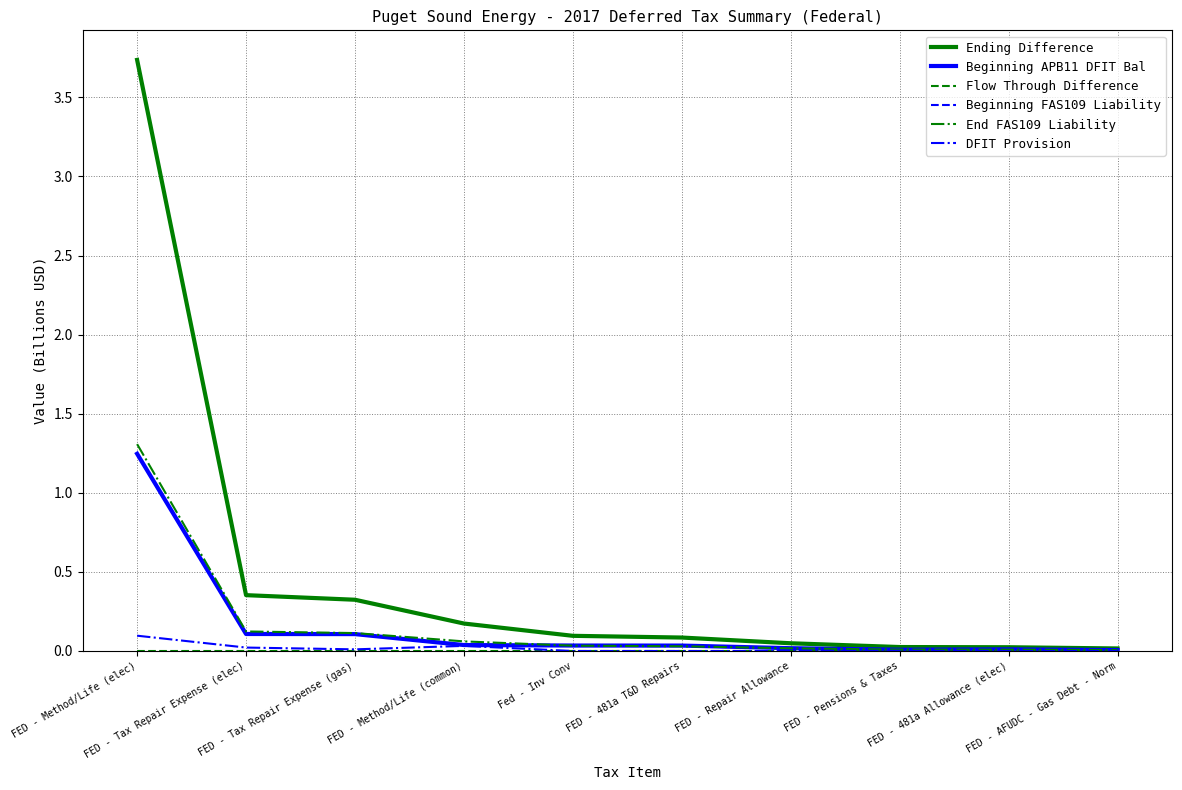

At which category is the sum across all series the highest?

FED - Method/Life (elec)